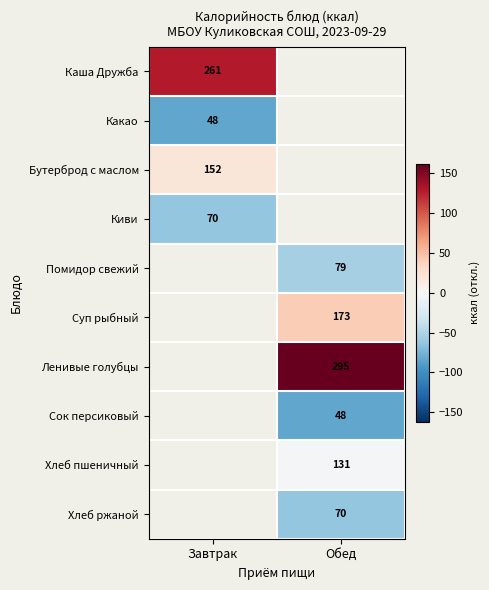

Is the value of Бутерброд с маслом at Завтрак greater than the value of Хлеб пшеничный at Обед?

Yes